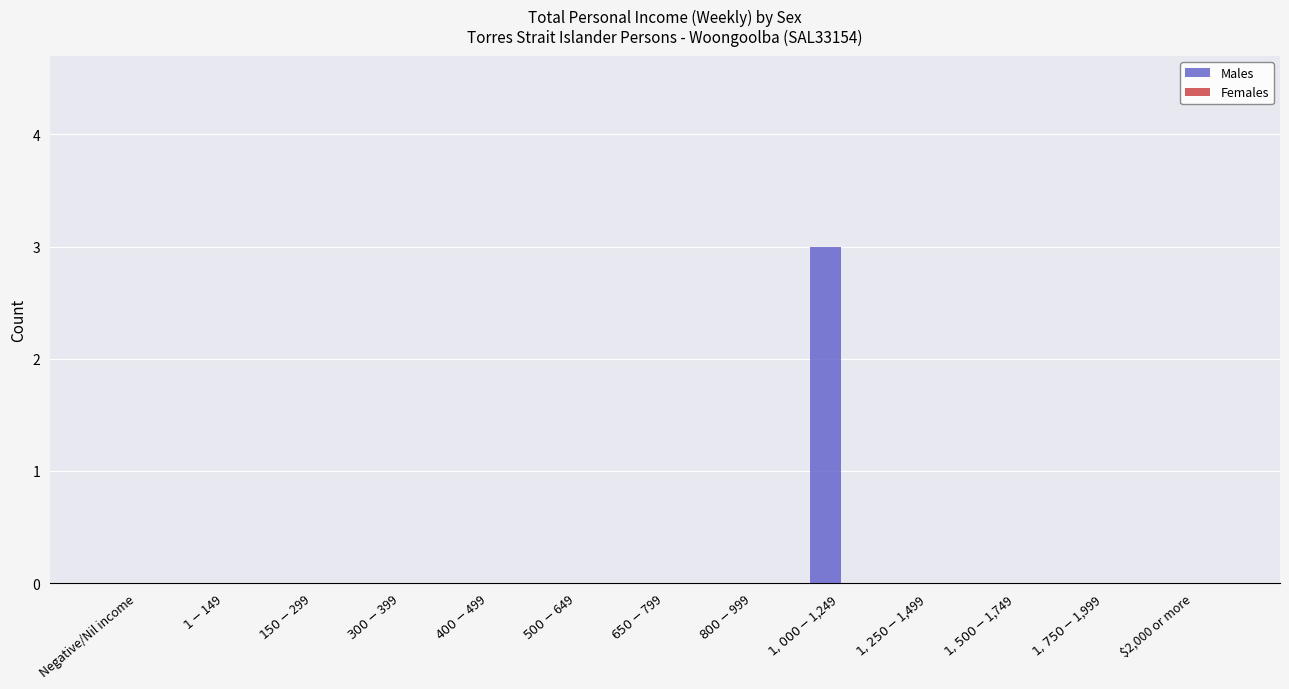

What is the maximum value shown in the chart?

3